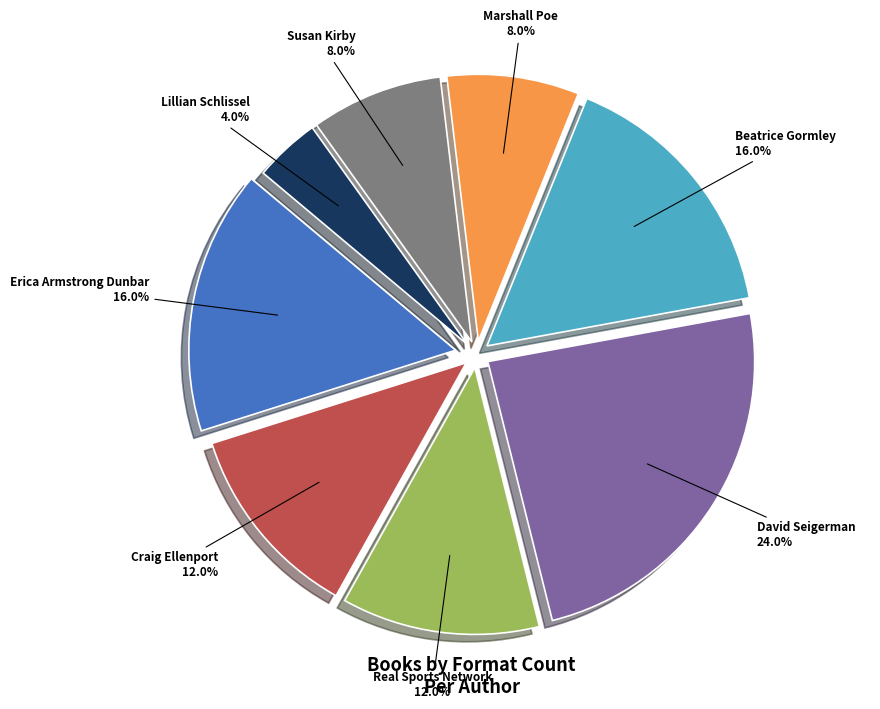

To the nearest percent, what percentage of the pie is Craig Ellenport?

12%